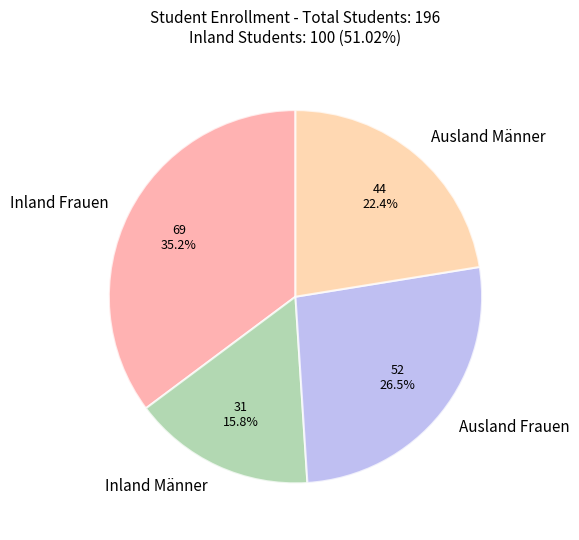

Is there a majority slice in this chart?

No